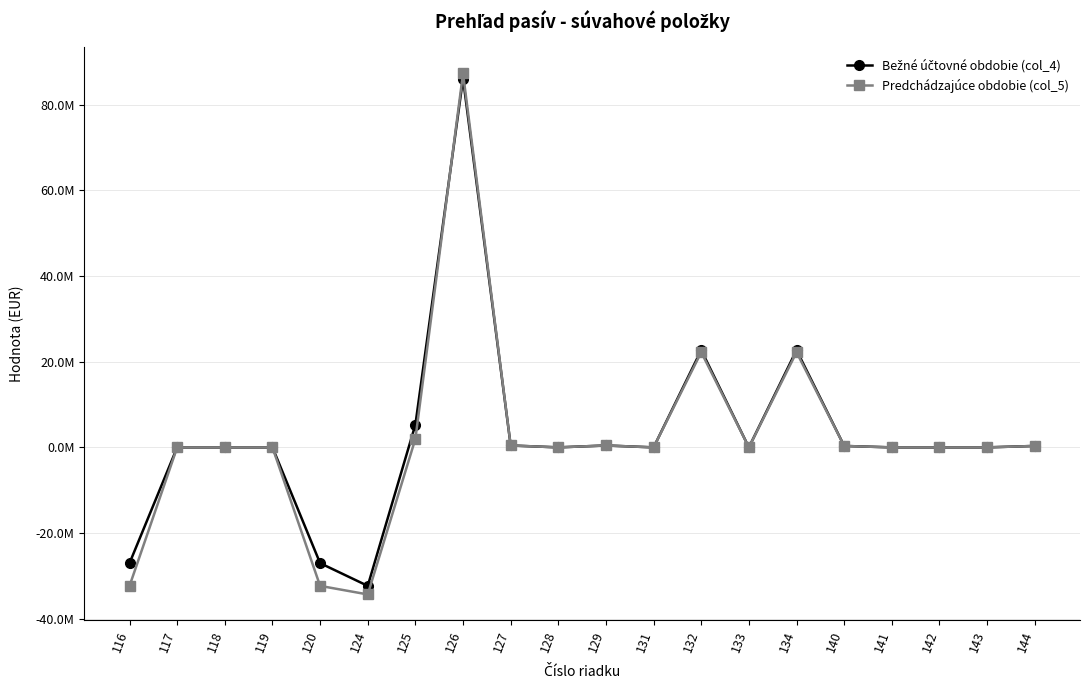

Which series ends up on top after the final intersection of Bežné účtovné obdobie (col_4) and Predchádzajúce obdobie (col_5)?

Predchádzajúce obdobie (col_5)